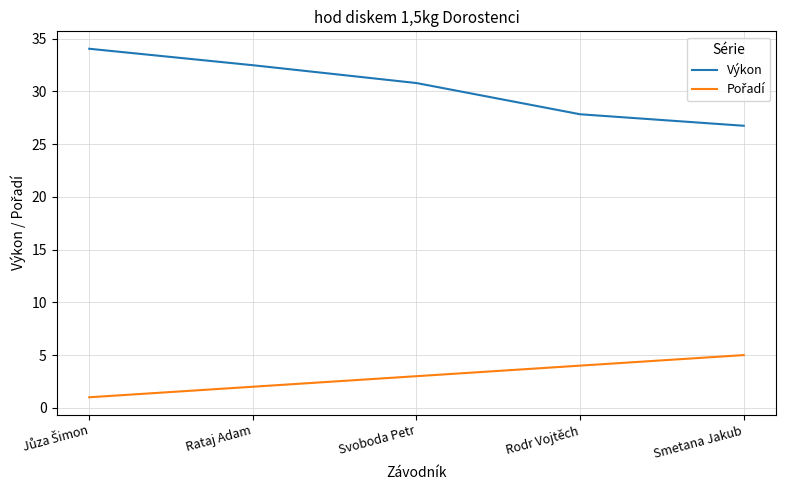

What is the spread (max minus min) of values at Svoboda Petr?

27.8